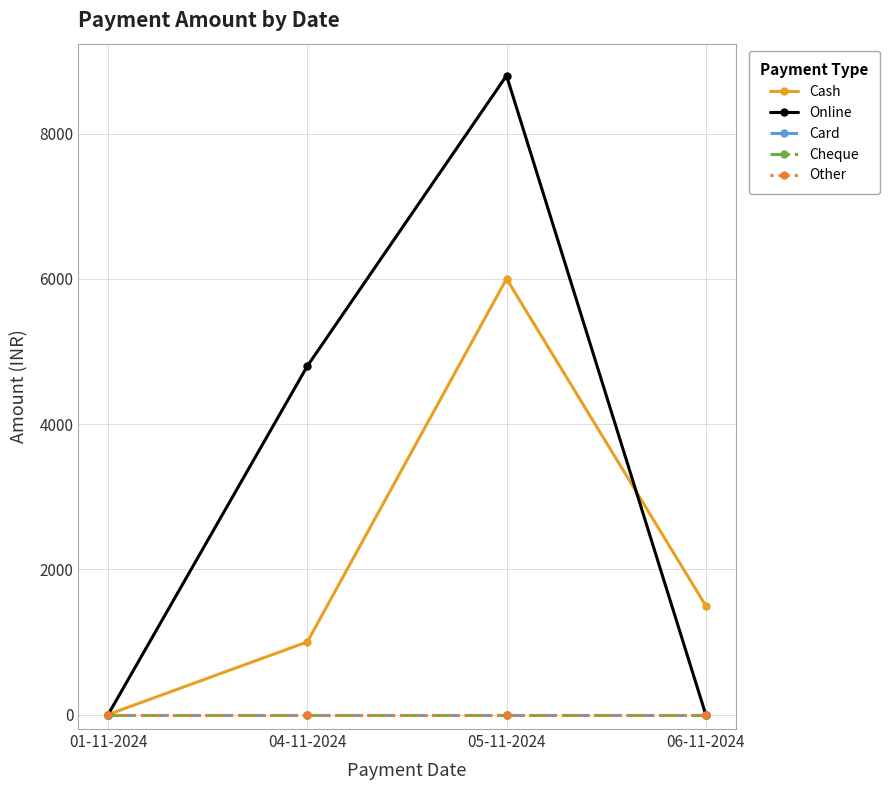

Which series has the widest spread of values?

Online